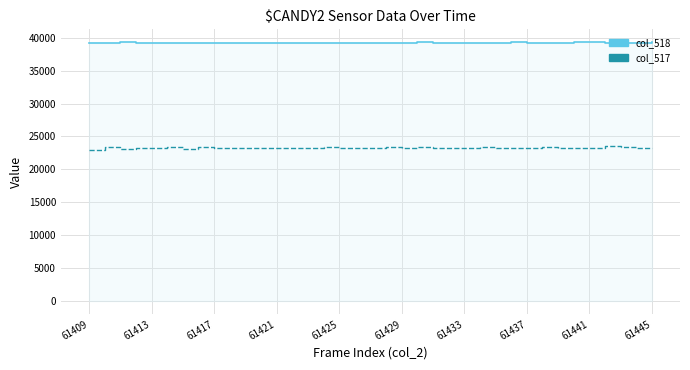

Which series has the largest total across all categories?

col_518